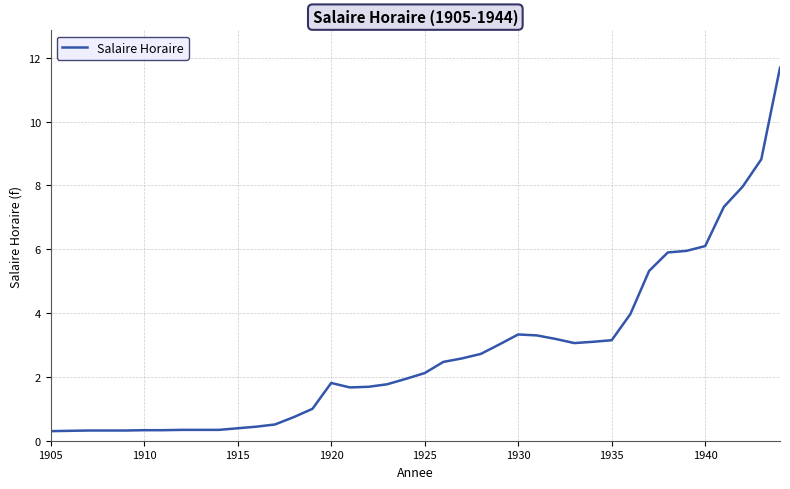

What is the greatest value displayed?

11.7